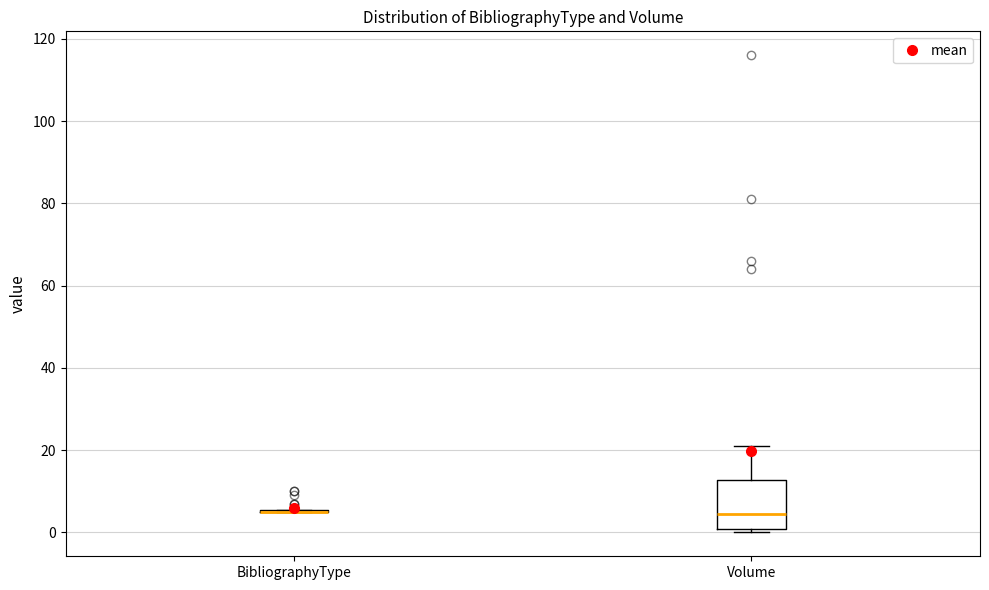

Comparing the boxes themselves (not the whiskers), which one is the tallest?

Volume